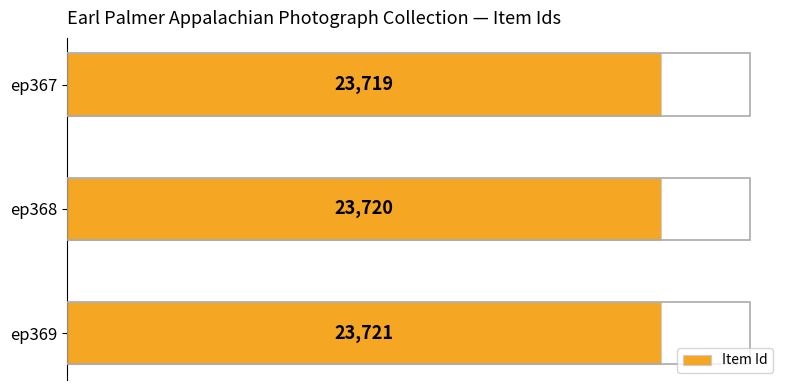

What is the sum of the values at ep369 and ep368?

47441